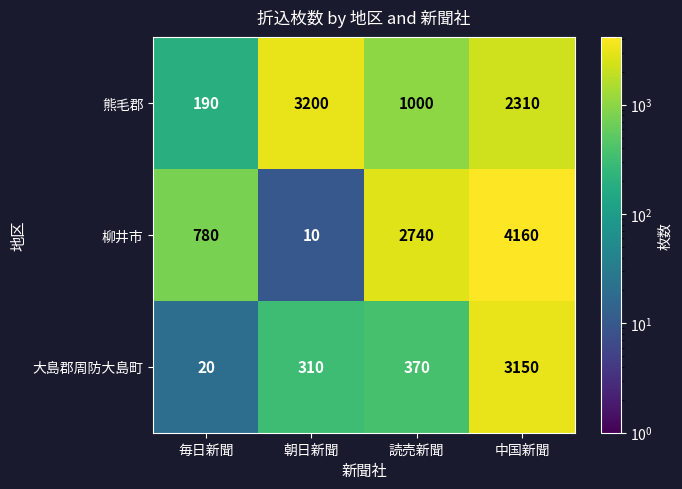

How many series are shown in this chart?

3